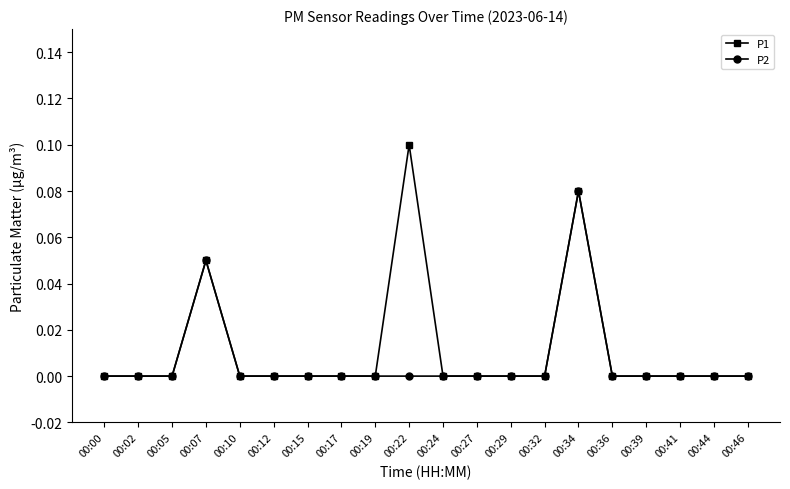

List the series in order of their peak value, lowest first.

P2, P1